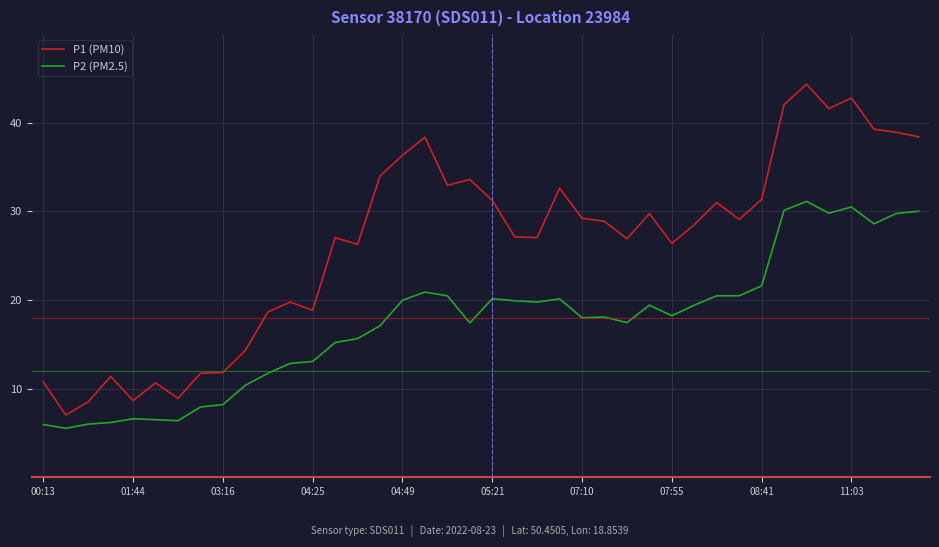

What is the difference between the maximum and minimum values in the P1 (PM10) series?

37.3